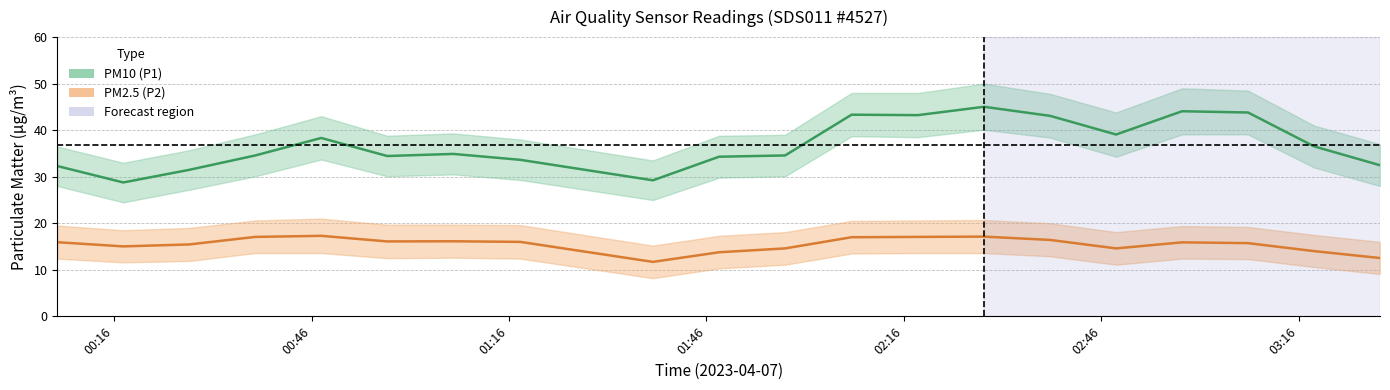

True or false: PM2.5 (P2) and PM10 (P1) cross at least once.

False